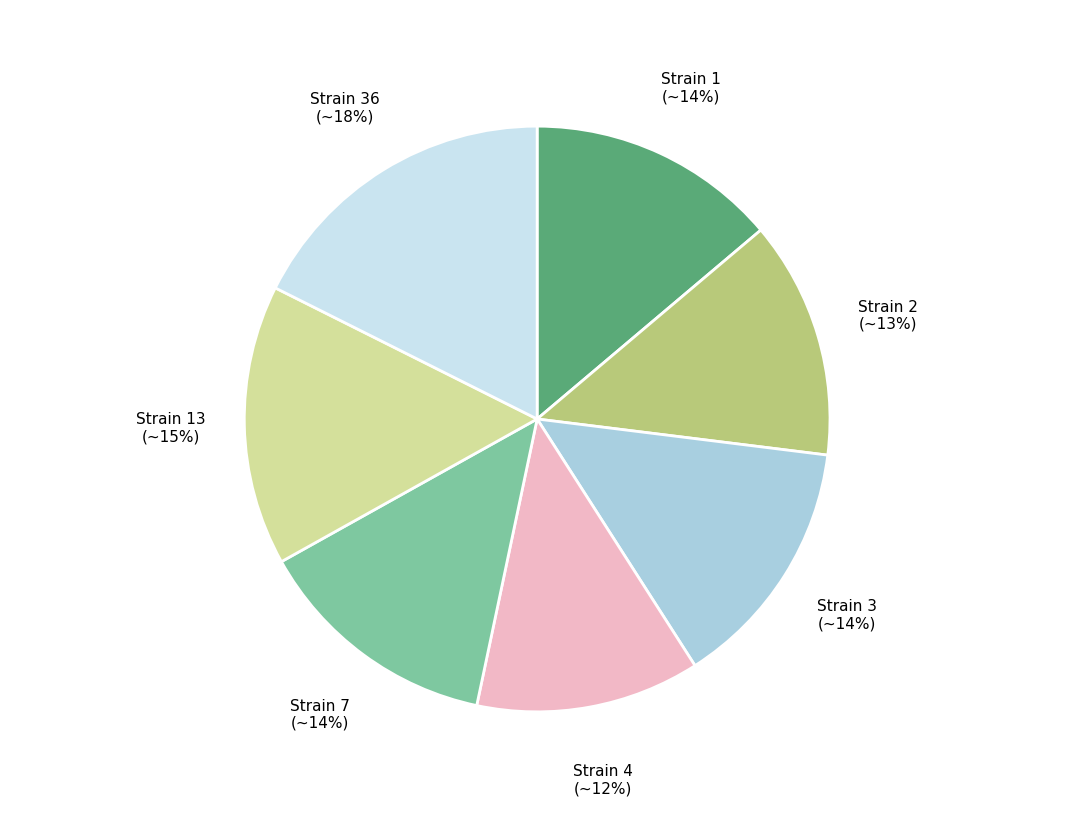

To the nearest percent, what is the average slice percentage?

14%